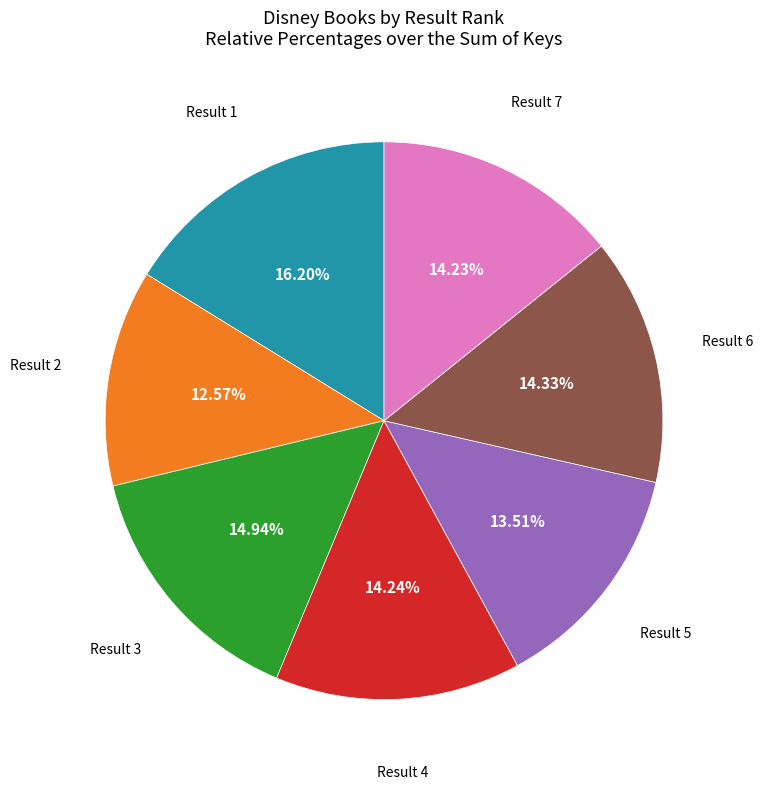

Is there any slice that represents more than half of the pie?

No